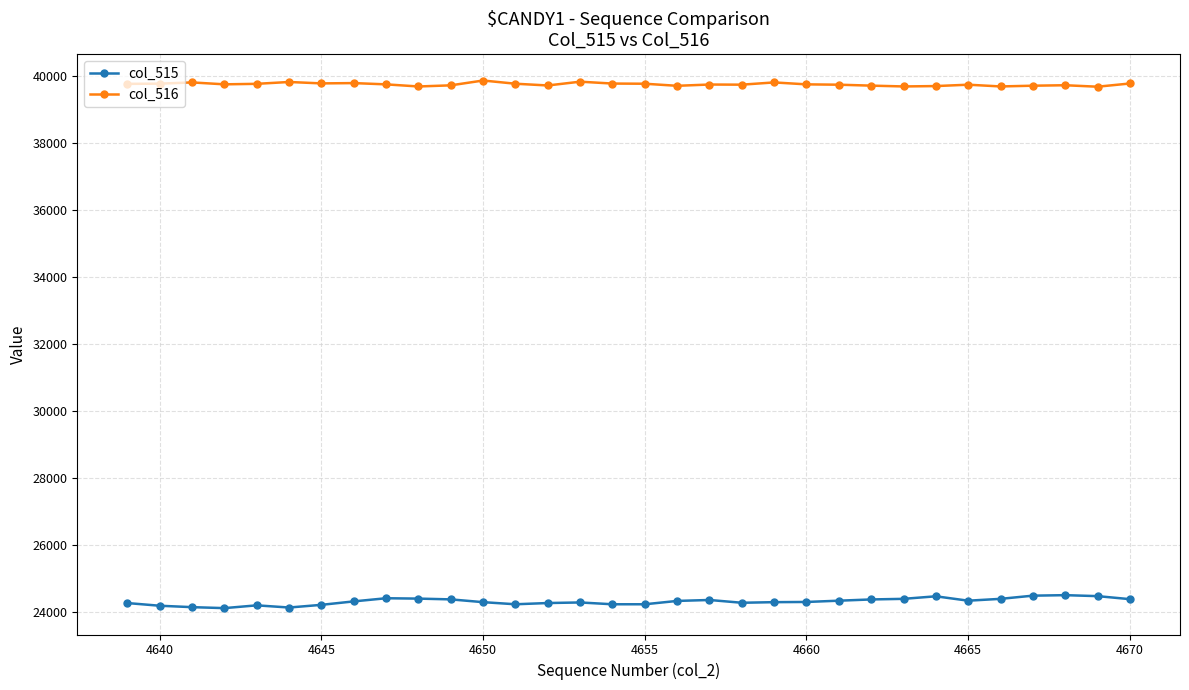

What is the difference between the maximum and second lowest values in the col_515 series?

369